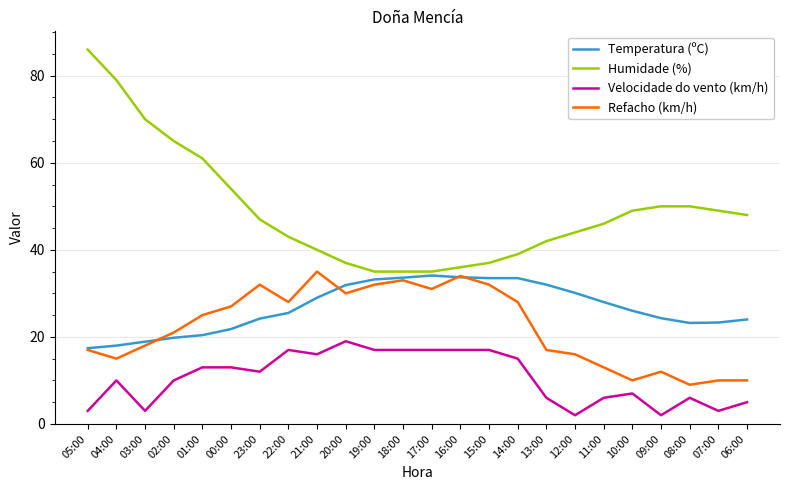

Where is the first local minimum for Refacho (km/h)?

04:00